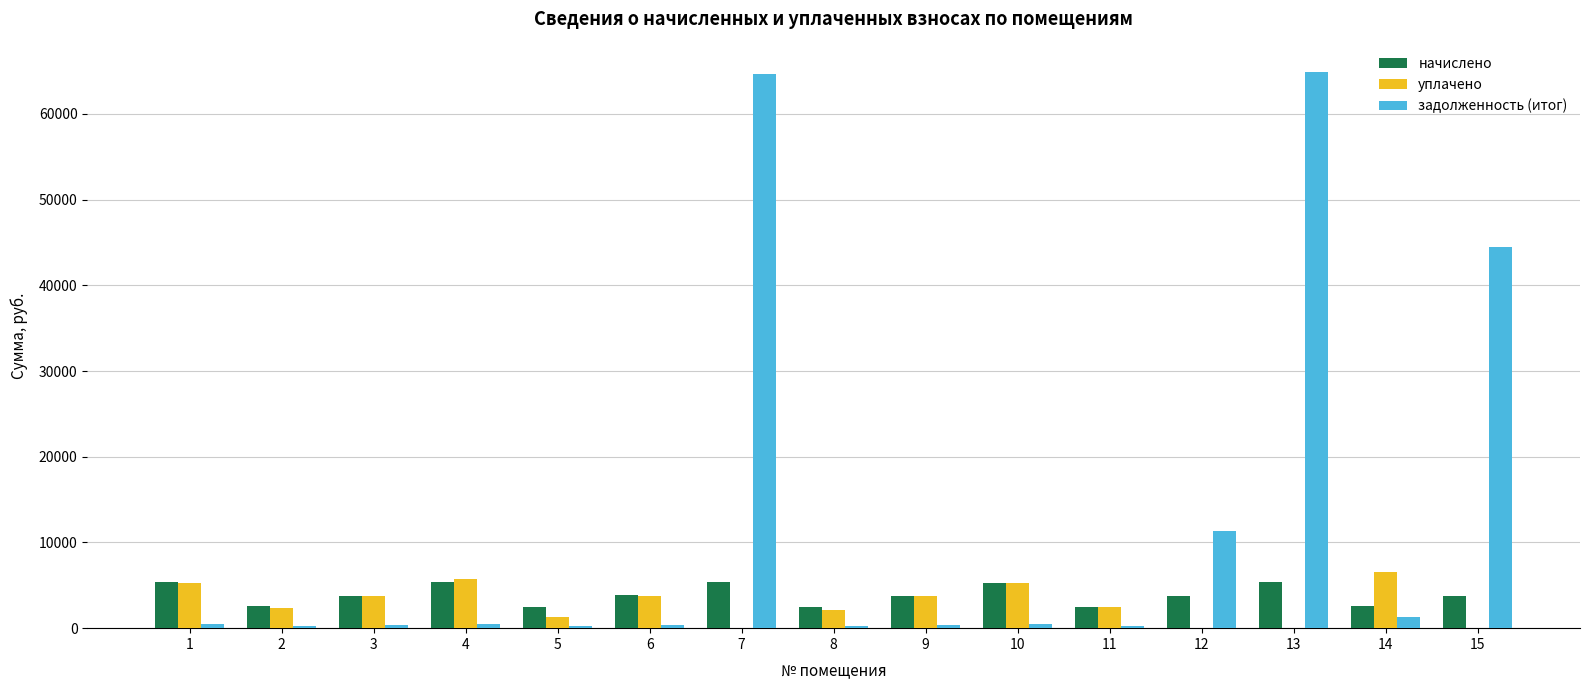

What is the maximum value shown in the chart?

64855.8